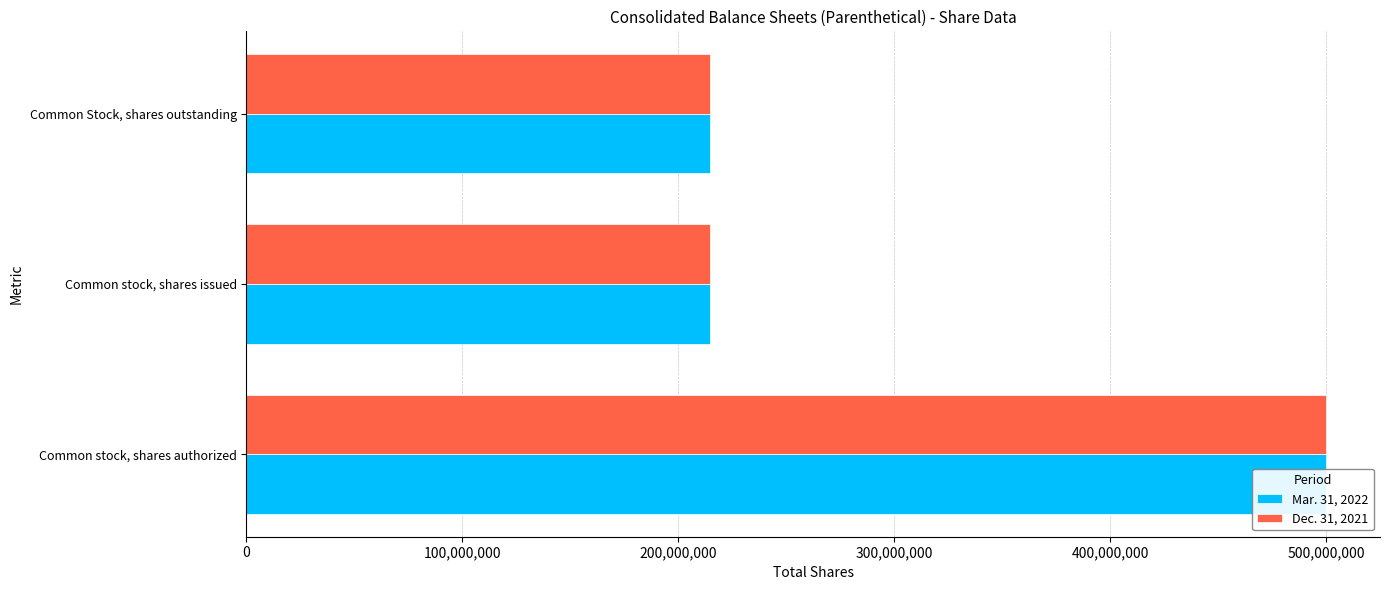

How many bars are there in each group?

2